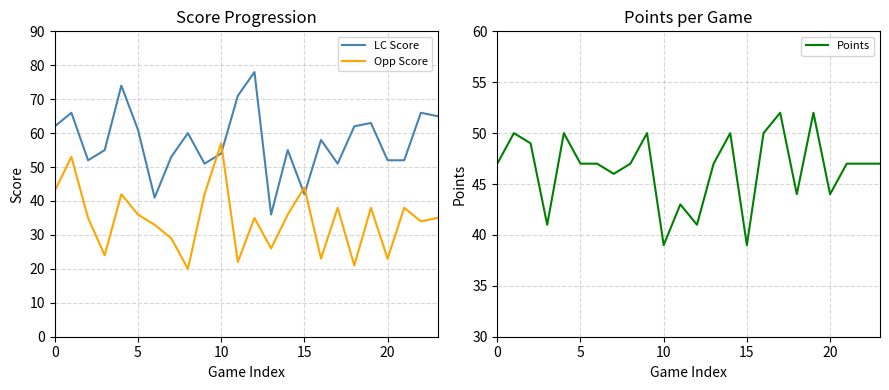

Is it true that LC Score equals 61 at 13?

False